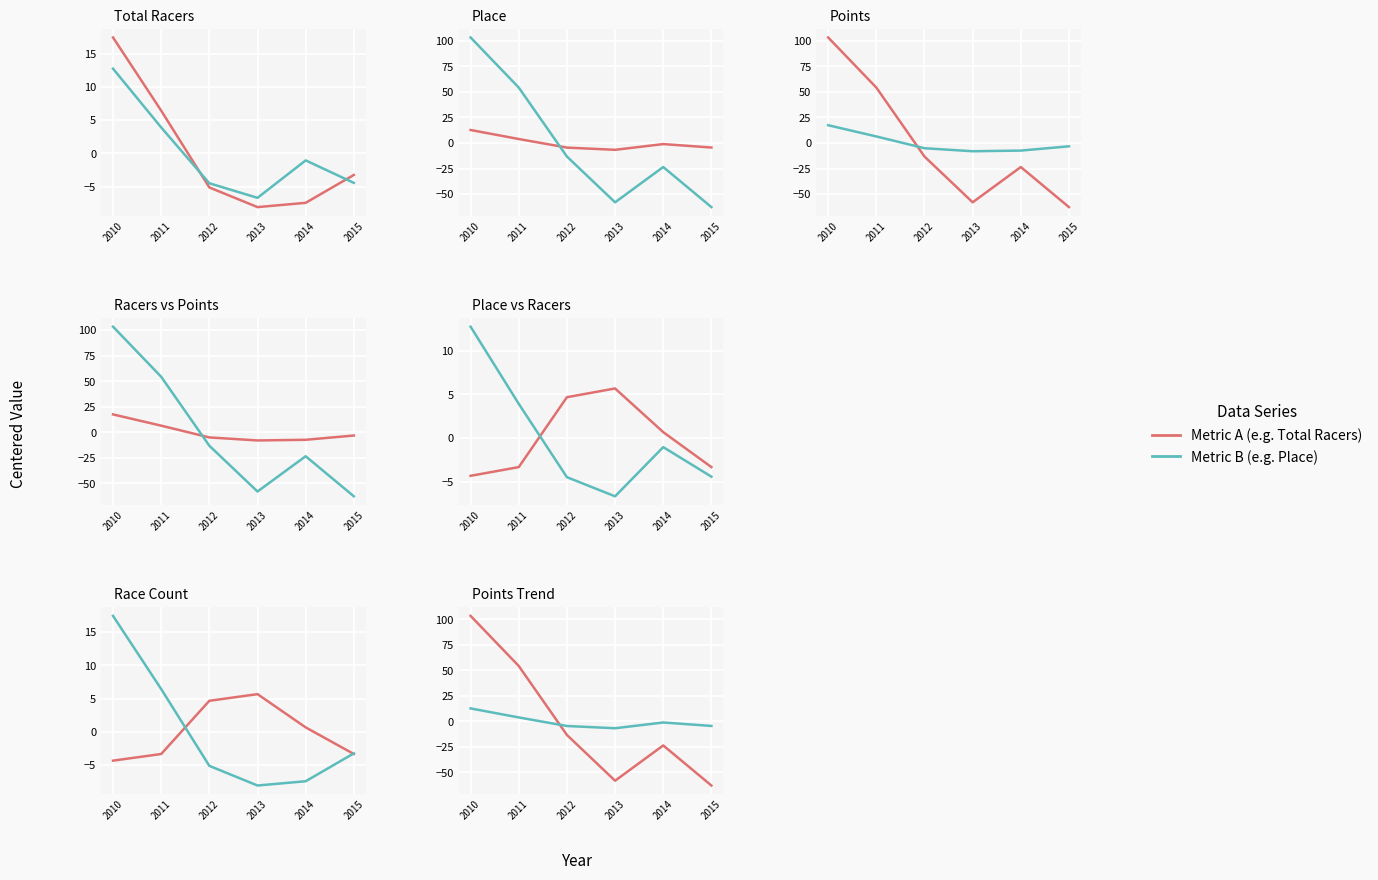

How many categories are shown in the chart?

6